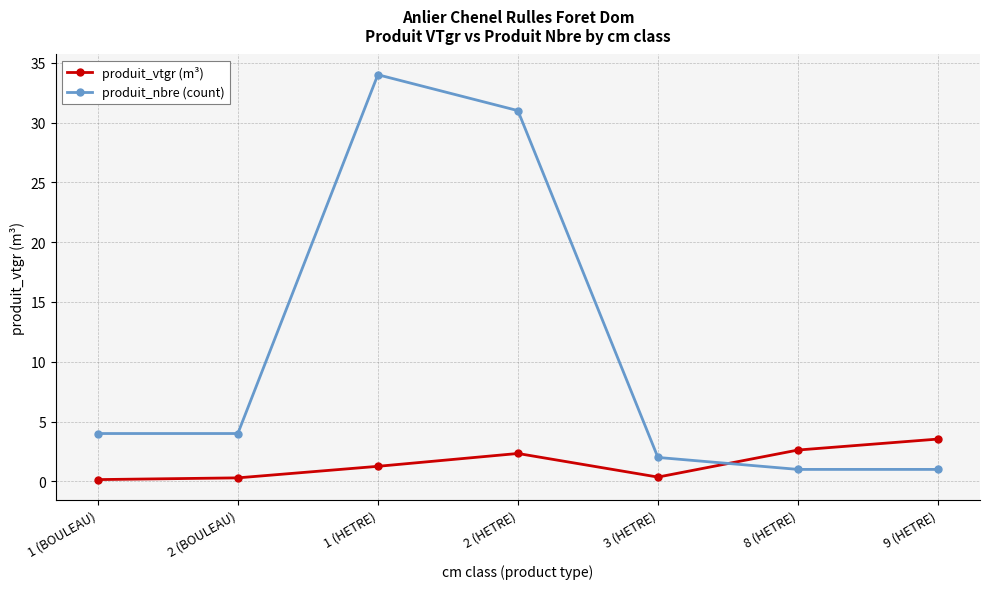

How many categories are shown in the chart?

7